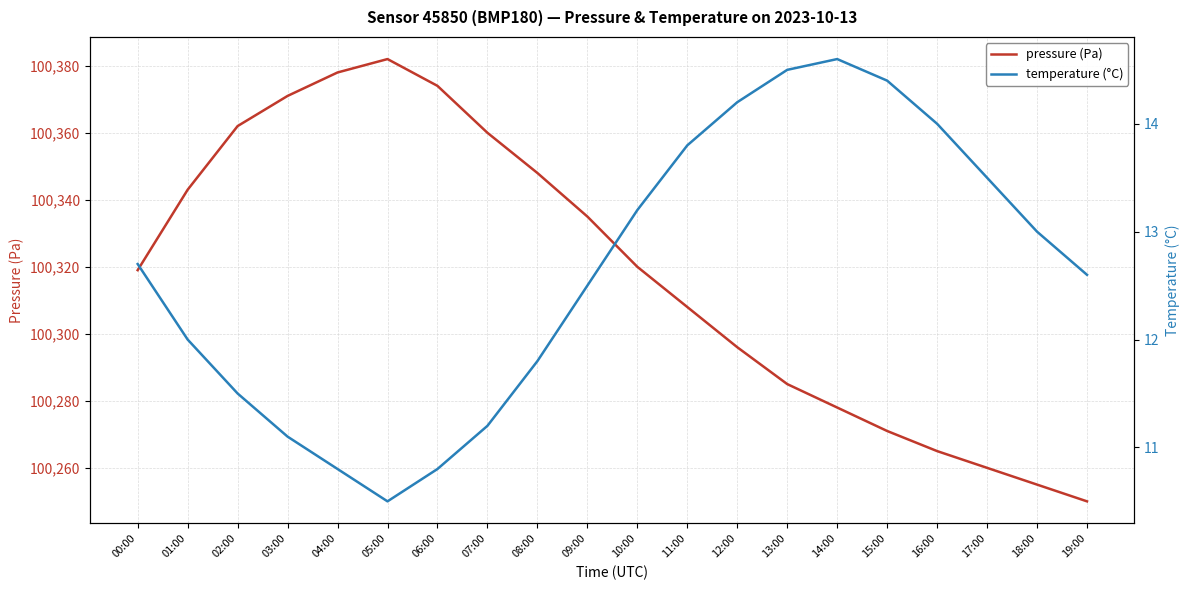

Where does the pressure (Pa) series first go above 100320?

01:00